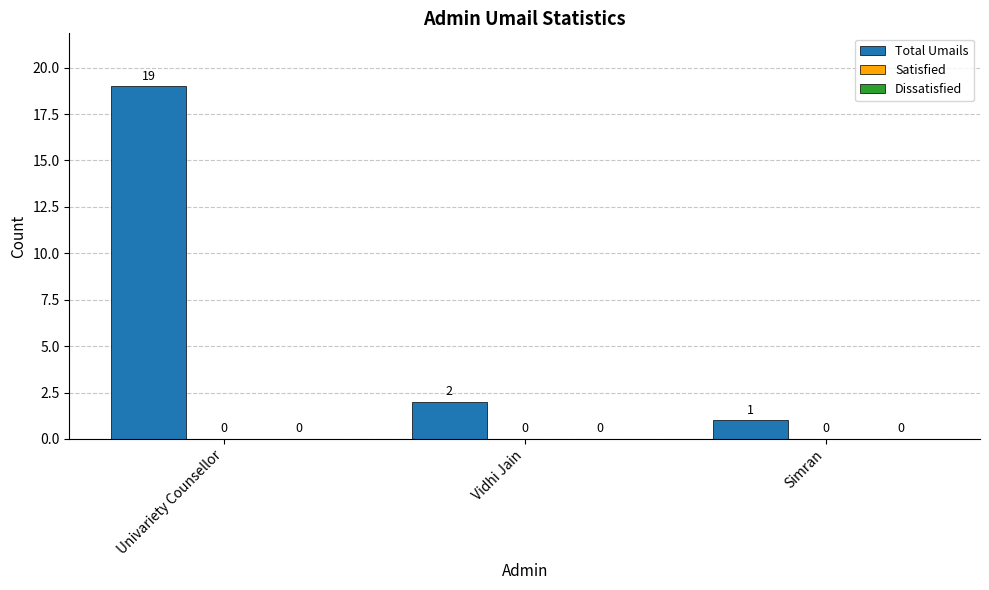

Which label corresponds to the smallest value in the chart?

Univariety Counsellor